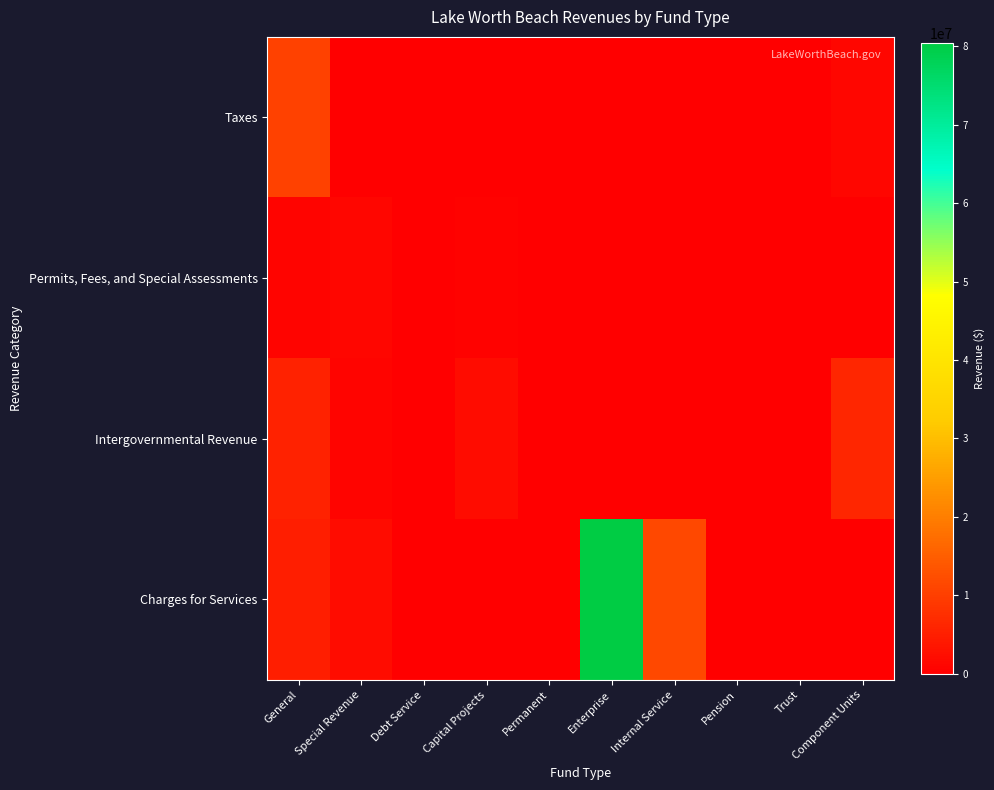

At which category is the sum across all series the highest?

Enterprise